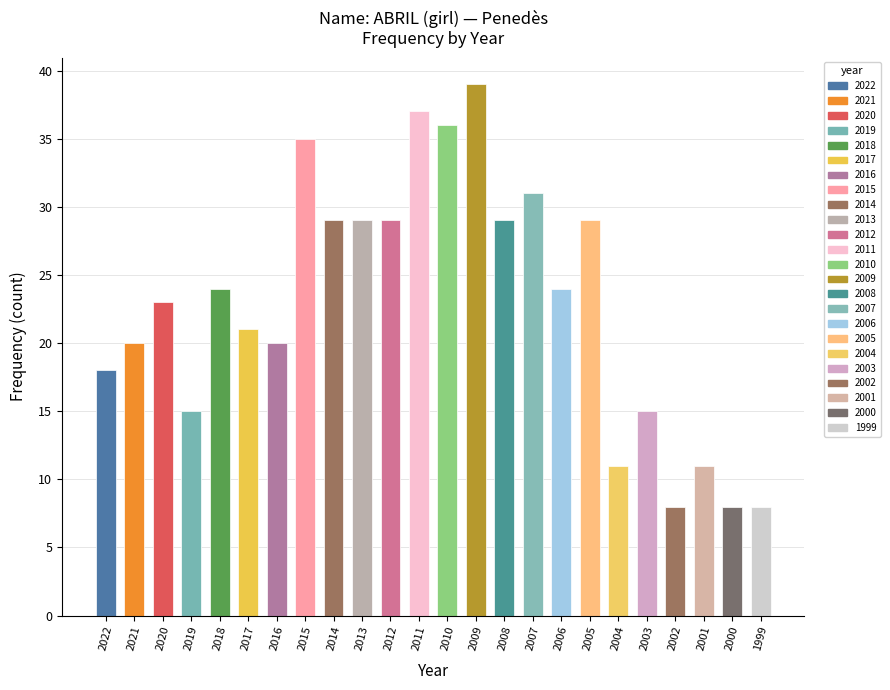

True or false: the data shows 28 at 2022.

False